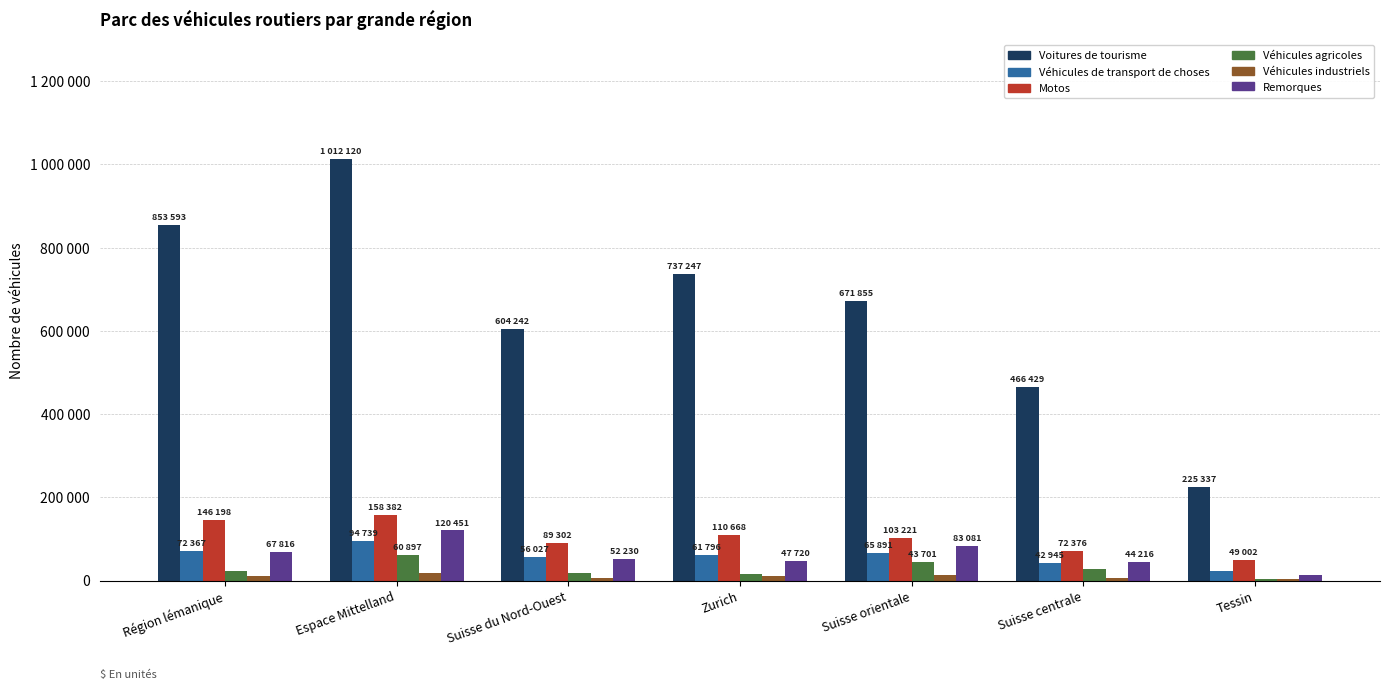

Does the chart contain stacked bars?

No